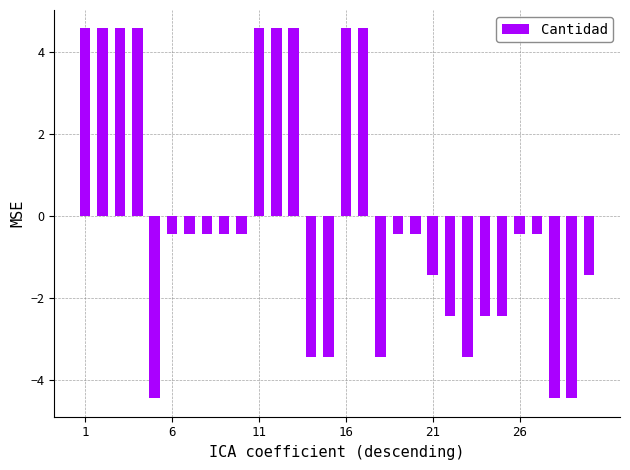

What is the maximum value shown in the chart?

4.6